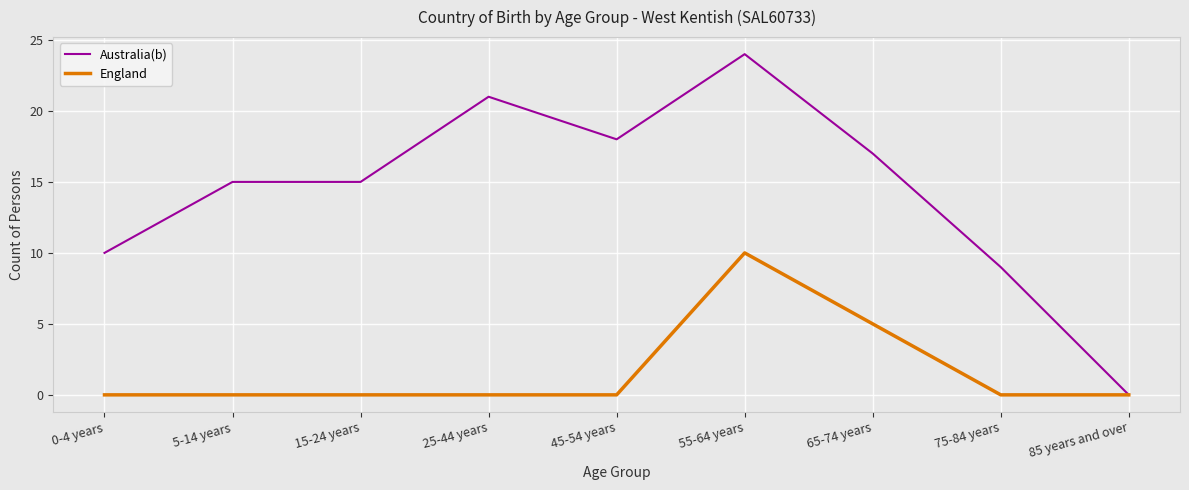

What position from the left is 55-64 years?

6